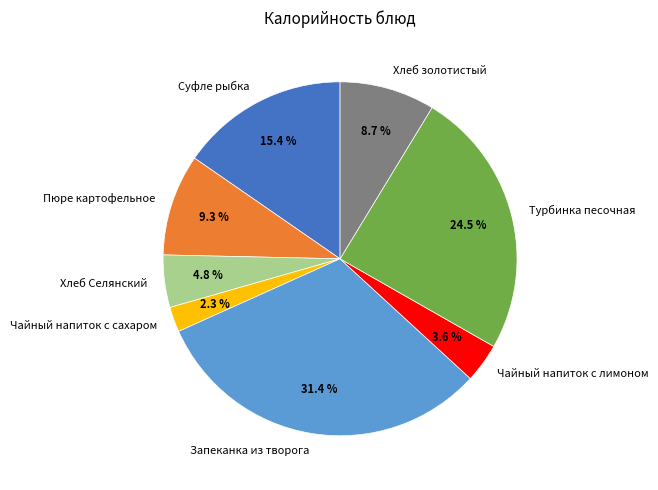

What portion of the pie excludes Чайный напиток с лимоном?

96.4%